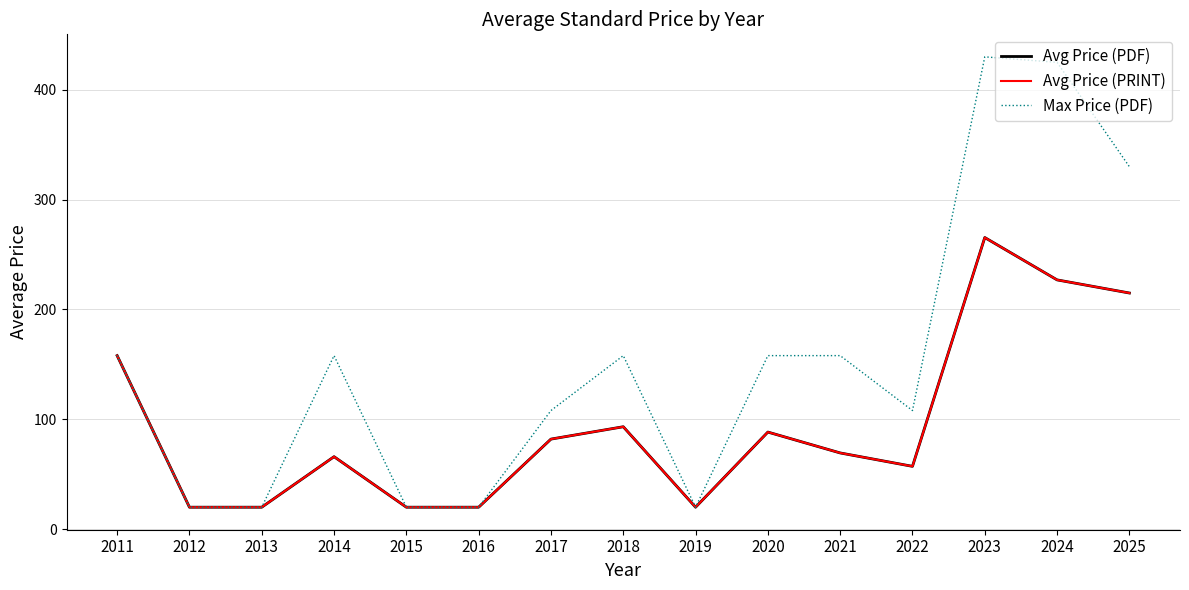

Between 2014 and 2020, which series saw the biggest shift?

Avg Price (PDF)